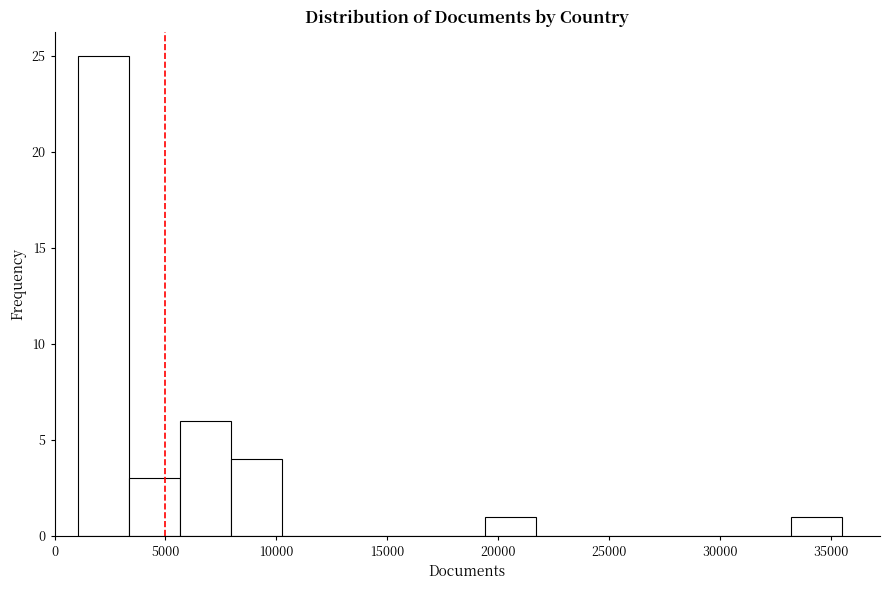

What is the height of the bar covering 8000 to 10000 on the x-axis? Neither the bar edges nor the heights are printed on the chart, so give them approximately, as read against the axes.

4